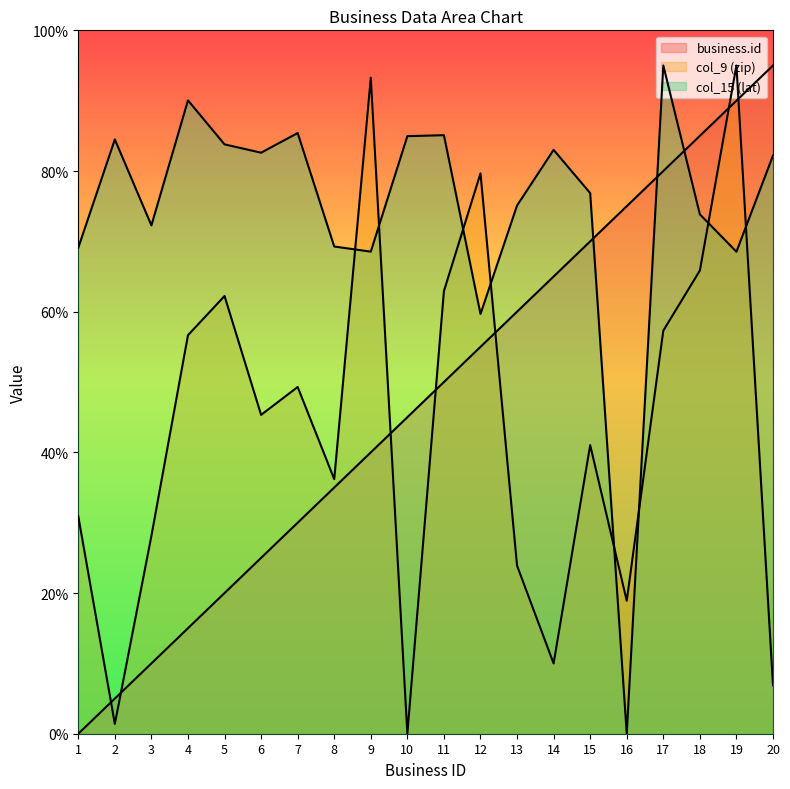

How many distinct data groups are displayed?

3